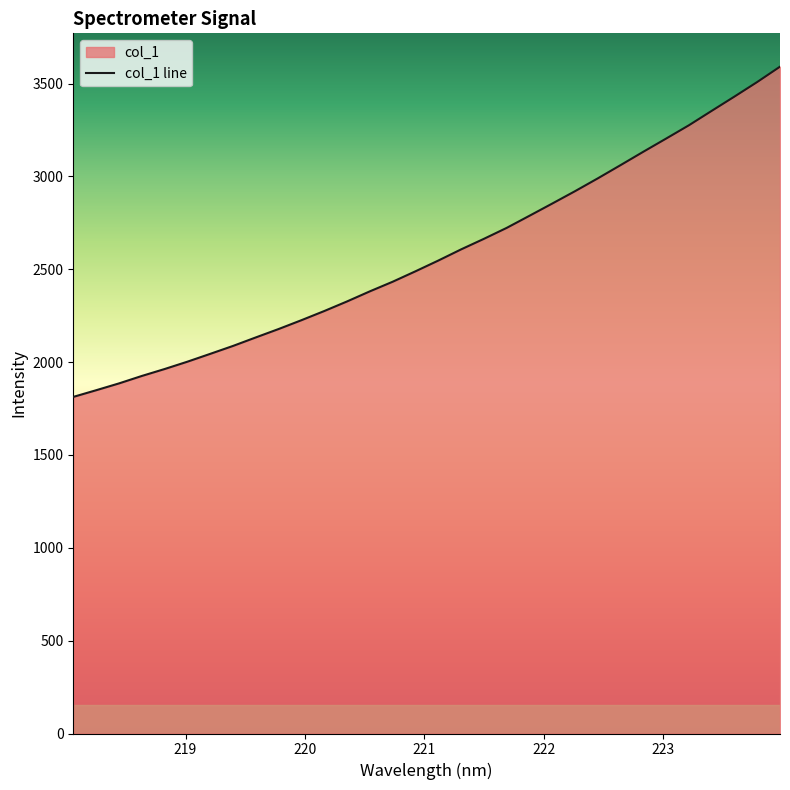

At which label does the data first exceed 2546?

221.1174